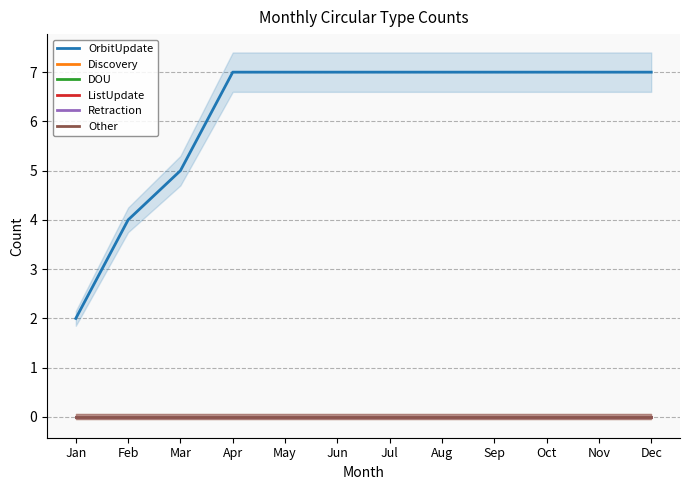

List the labels in order of DOU value, smallest first.

Jan, Feb, Mar, Apr, May, Jun, Jul, Aug, Sep, Oct, Nov, Dec